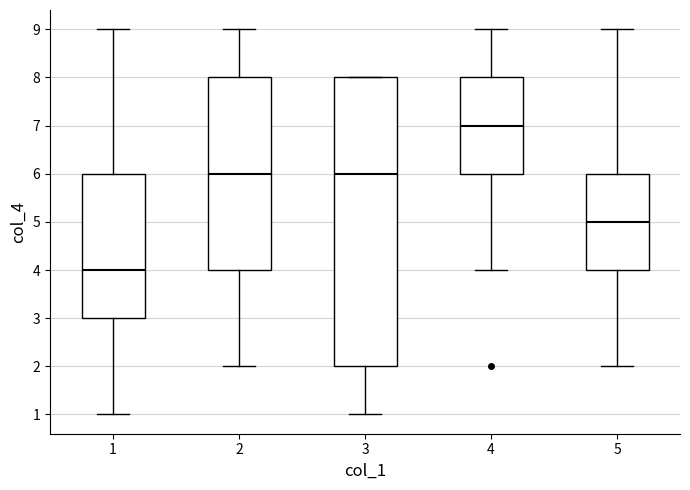

Reading left to right, read every box against the y-axis: the position of its median line, the range the box covers, and the ends of its whiskers. The values are not printed on the chart, so give them approximately, as read against the axis.

1: median 4, box 3 to 6, whiskers 1 to 9
2: median 6, box 4 to 8, whiskers 2 to 9
3: median 6, box 2 to 8, whiskers 1 to 8
4: median 7, box 6 to 8, whiskers 4 to 9
5: median 5, box 4 to 6, whiskers 2 to 9